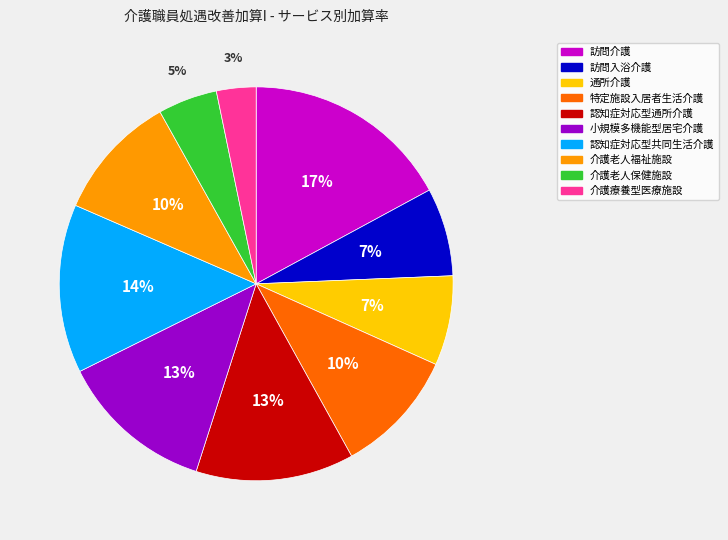

Combined, do 小規模多機能型居宅介護 and 通所介護 account for over 50%?

No